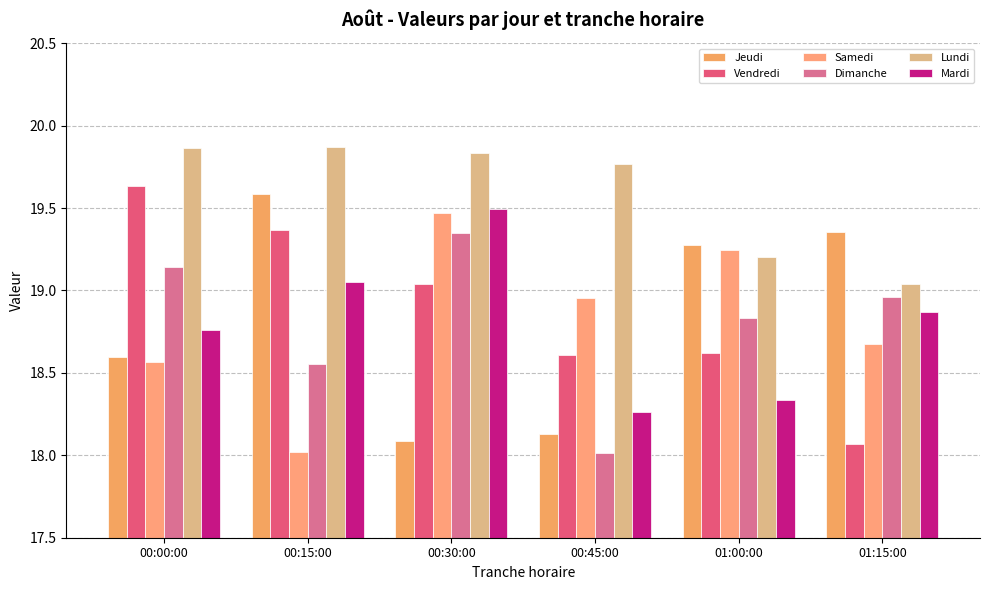

What is the difference between the maximum and minimum values in the Dimanche series?

1.3